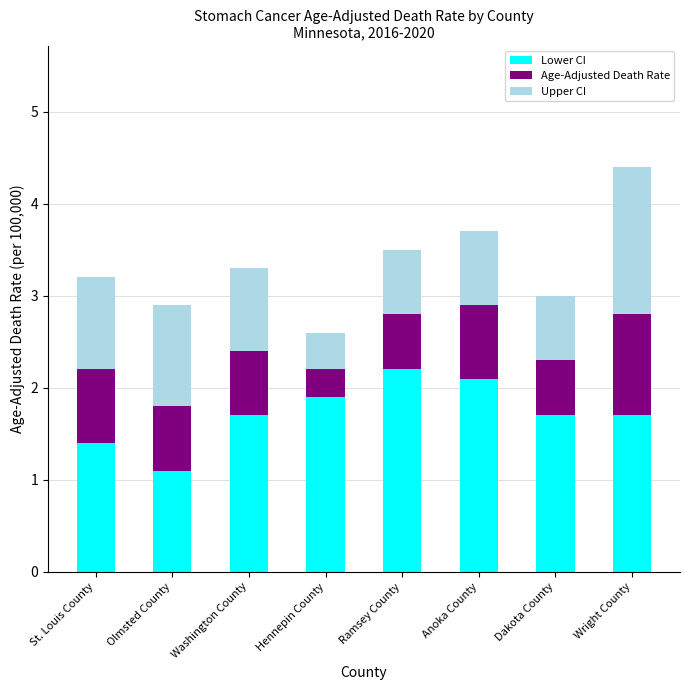

What is the difference between the maximum and minimum values in the Lower CI series?

1.1